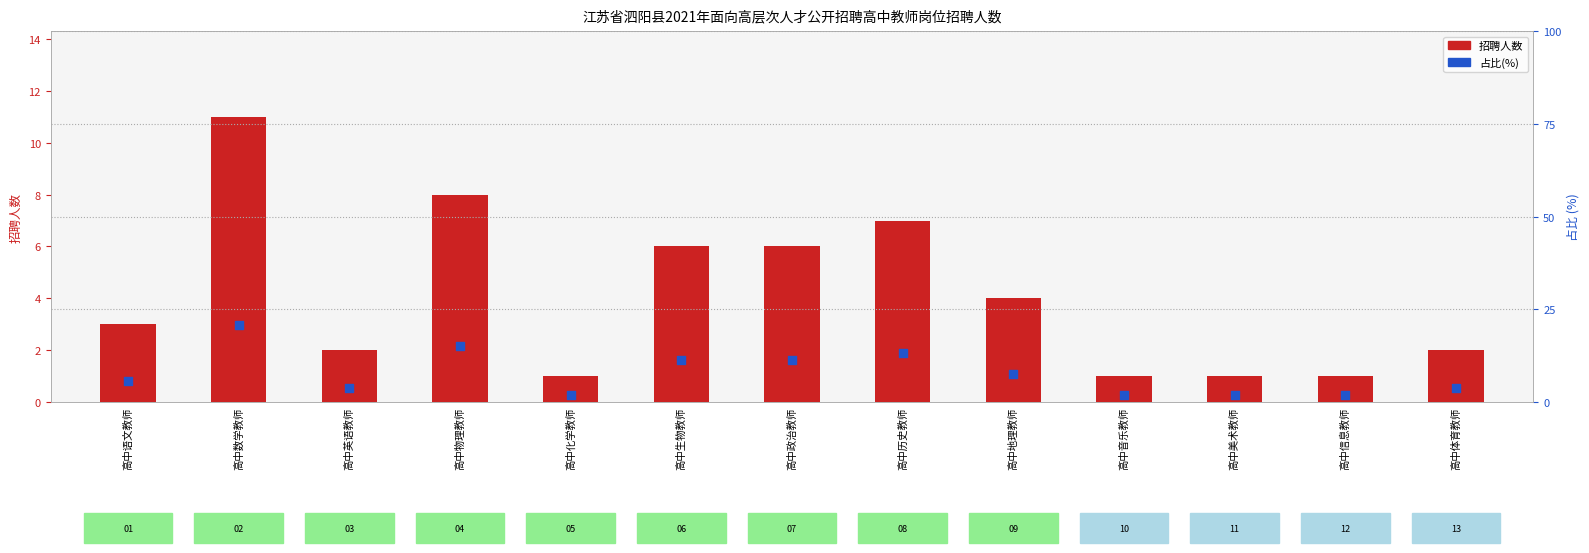

Which series reaches the maximum Y coordinate?

占比(%)